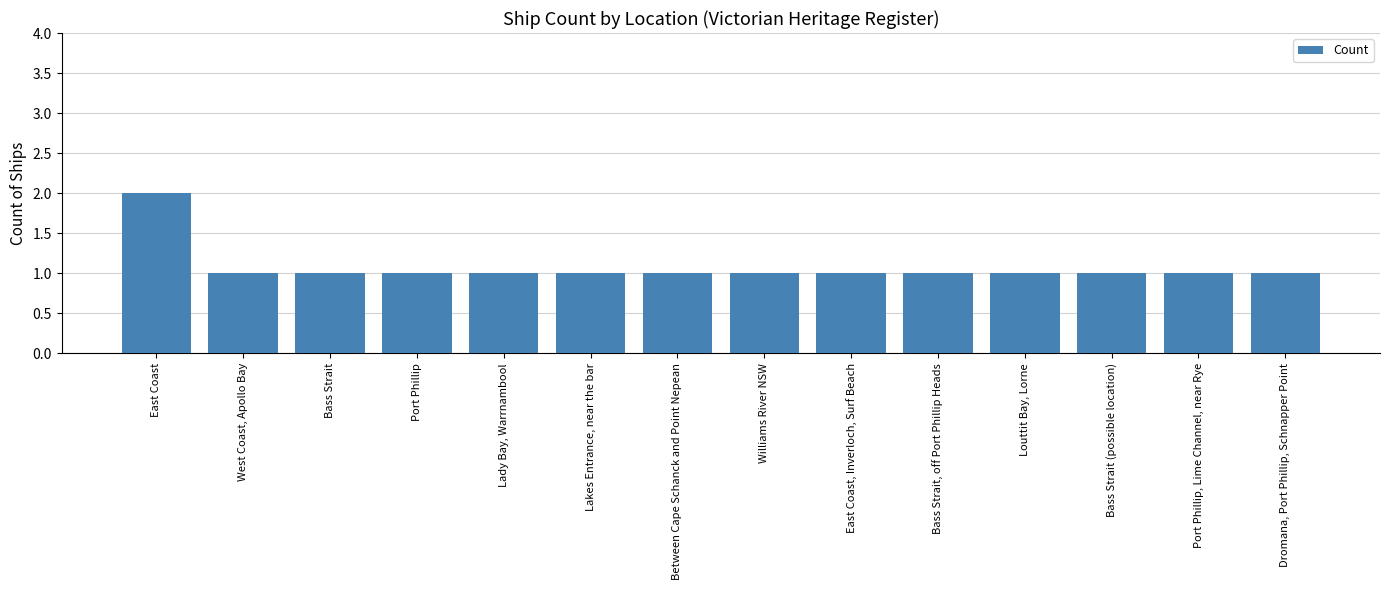

What is the sum of all values?

15